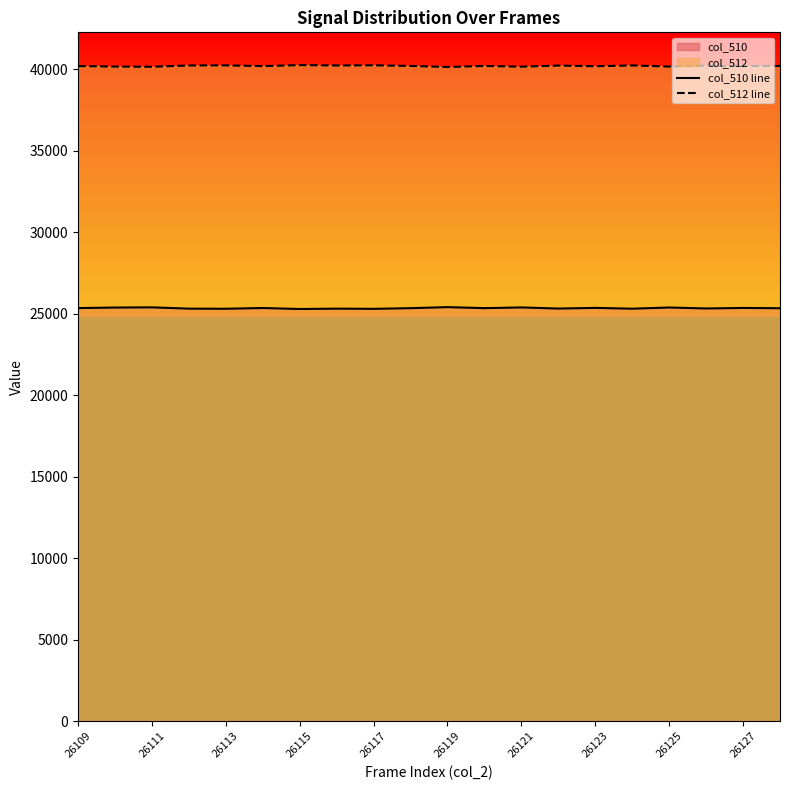

What is the difference between the highest and lowest values at 26109?

14849